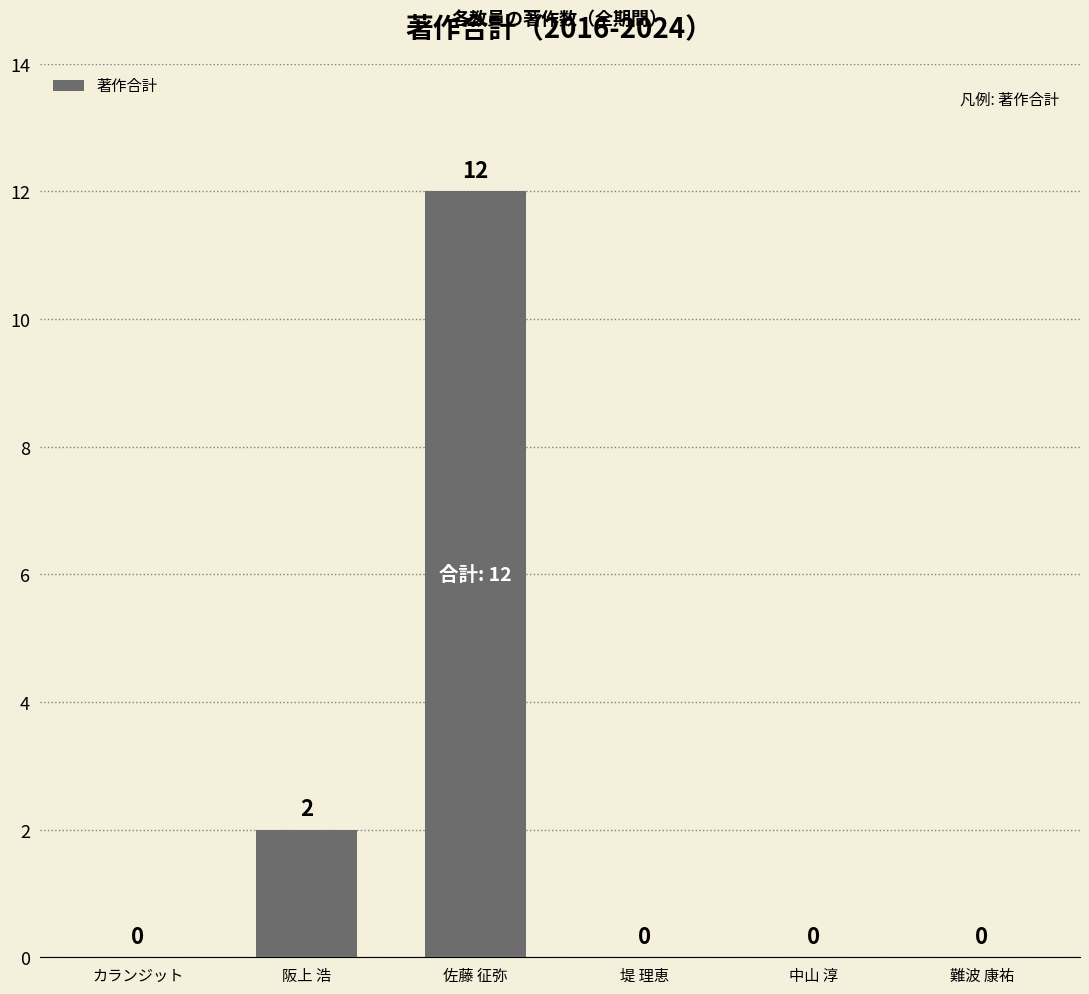

Count the number of values greater than 0.

2